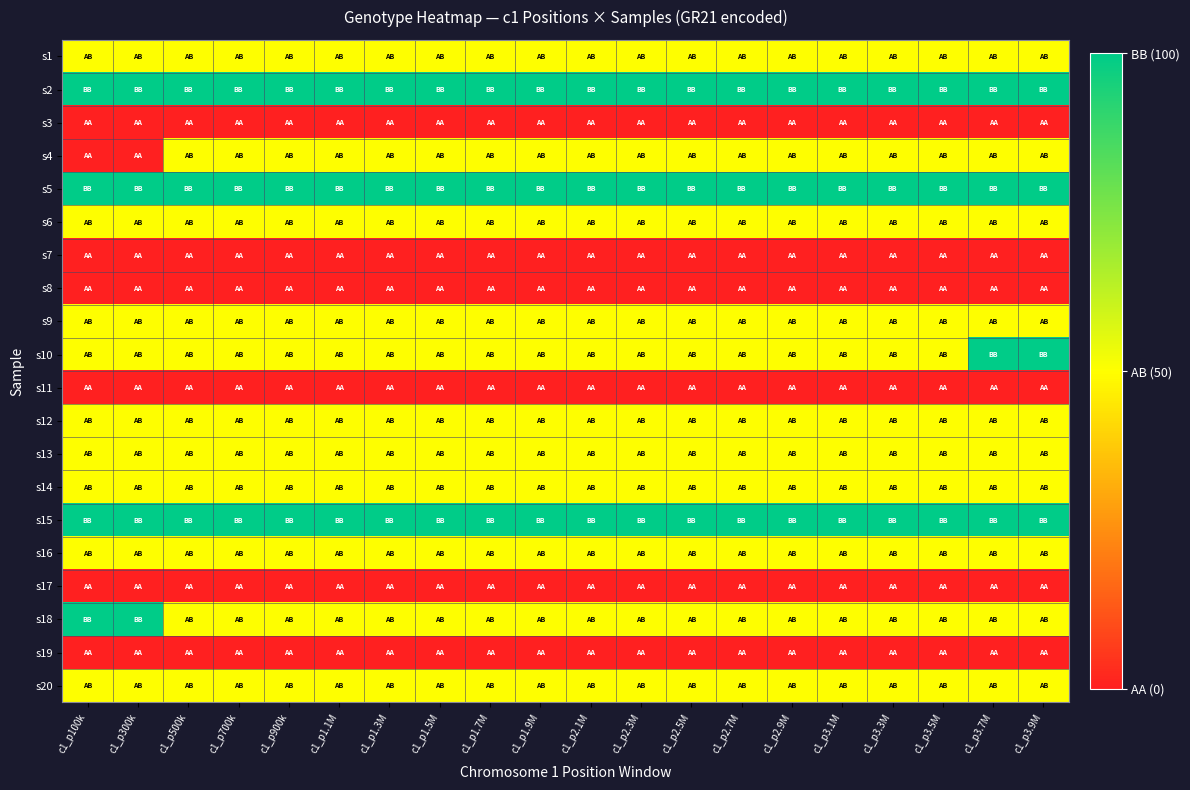

Rank the series at c1_p2.1M from lowest to highest value.

s3, s7, s8, s11, s17, s19, s1, s4, s6, s9, s10, s12, s13, s14, s16, s18, s20, s2, s5, s15